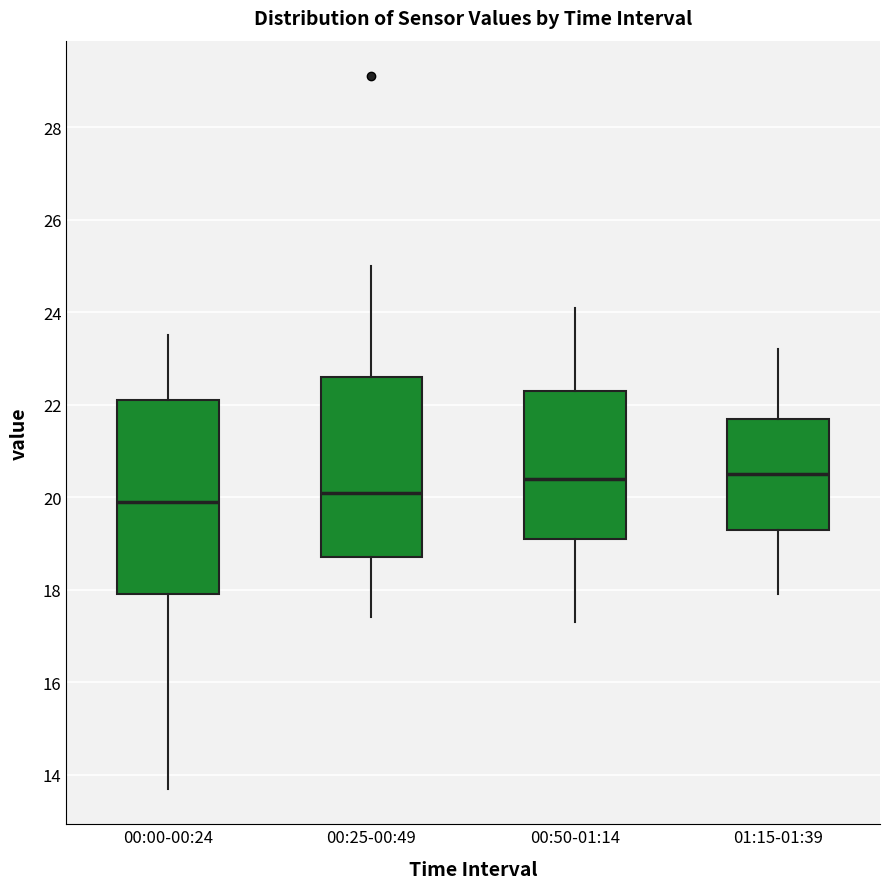

Reading left to right, transcribe this box plot: for each box, give where its median line is, the range the box spans, and where its two whiskers end, as read against the y-axis. The values are not printed on the chart, so give them approximately, as read against the axis.

00:00-00:24: median 20.0, box 18.0 to 22.2, whiskers 13.8 to 23.6
00:25-00:49: median 20.2, box 18.8 to 22.6, whiskers 17.4 to 25.0
00:50-01:14: median 20.4, box 19.2 to 22.4, whiskers 17.4 to 24.2
01:15-01:39: median 20.6, box 19.4 to 21.8, whiskers 18.0 to 23.2